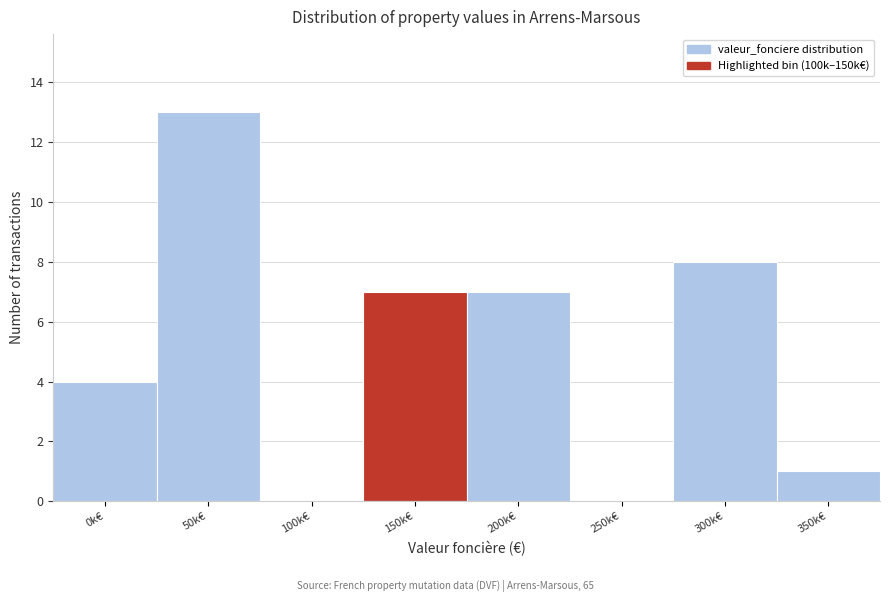

Reading left to right, extract all data points from this chart.

0k€=4	50k€=13	100k€=0	150k€=7	200k€=7	250k€=0	300k€=8	350k€=1